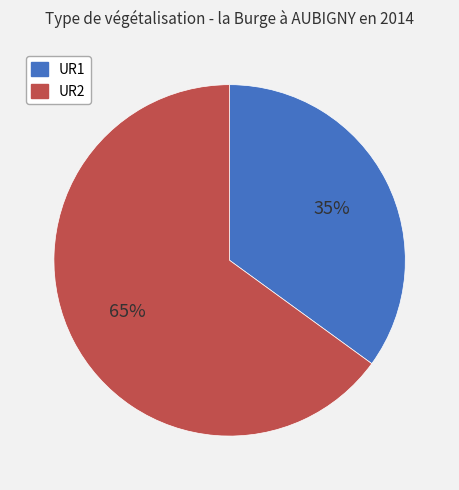

Count the number of slices in the pie.

2